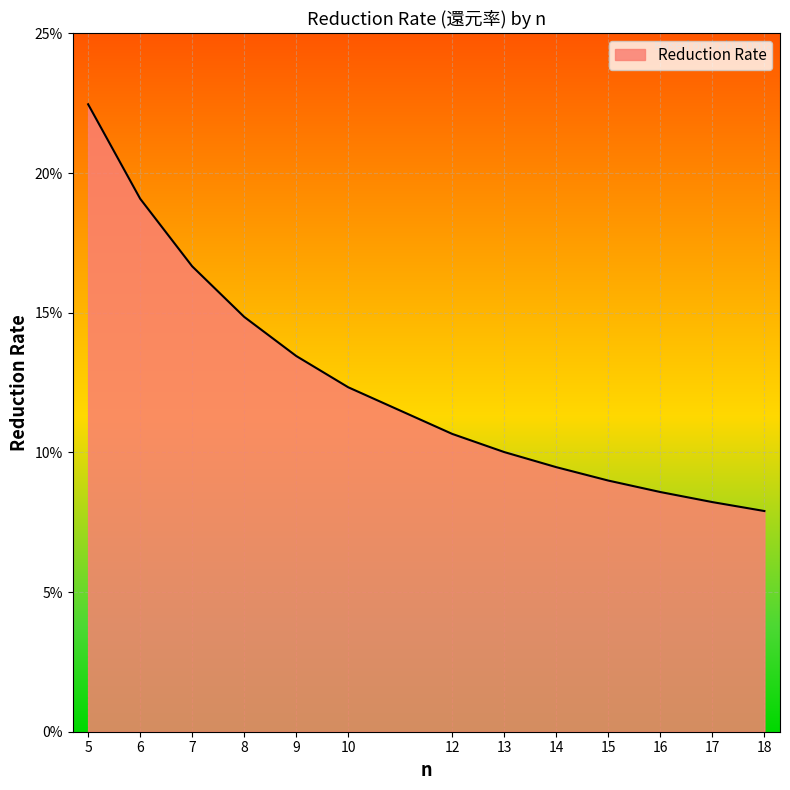

What is the sum of all values?

1.6